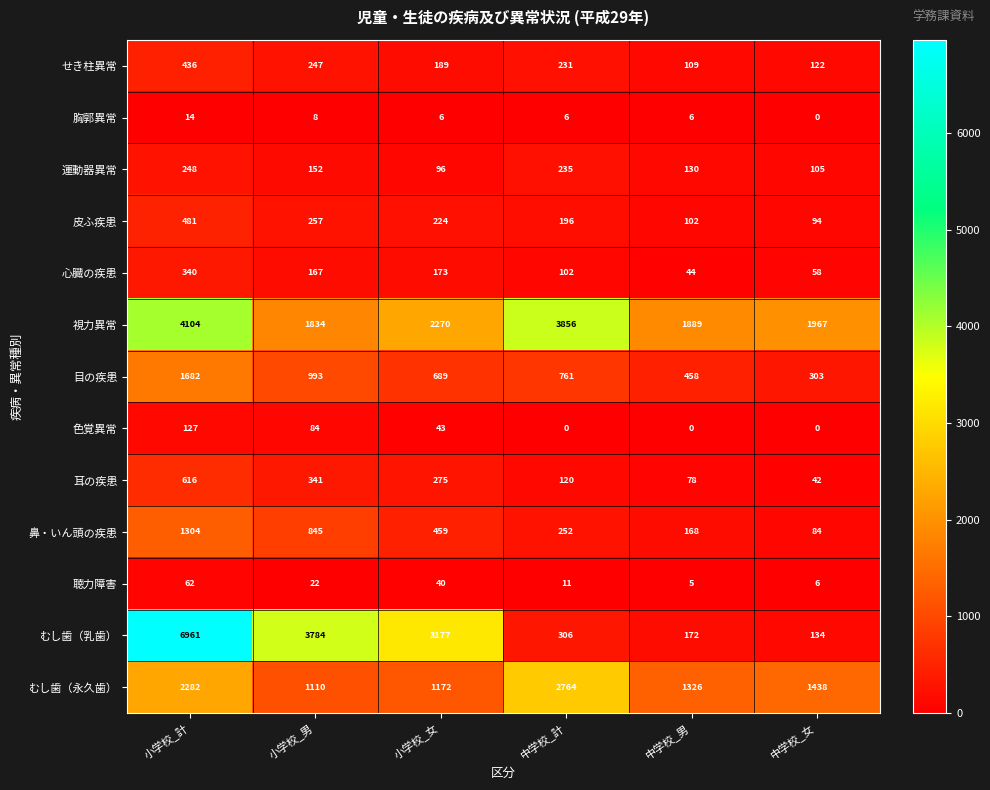

What is the difference between the 皮ふ疾患 values at 中学校_計 and 中学校_男?

94